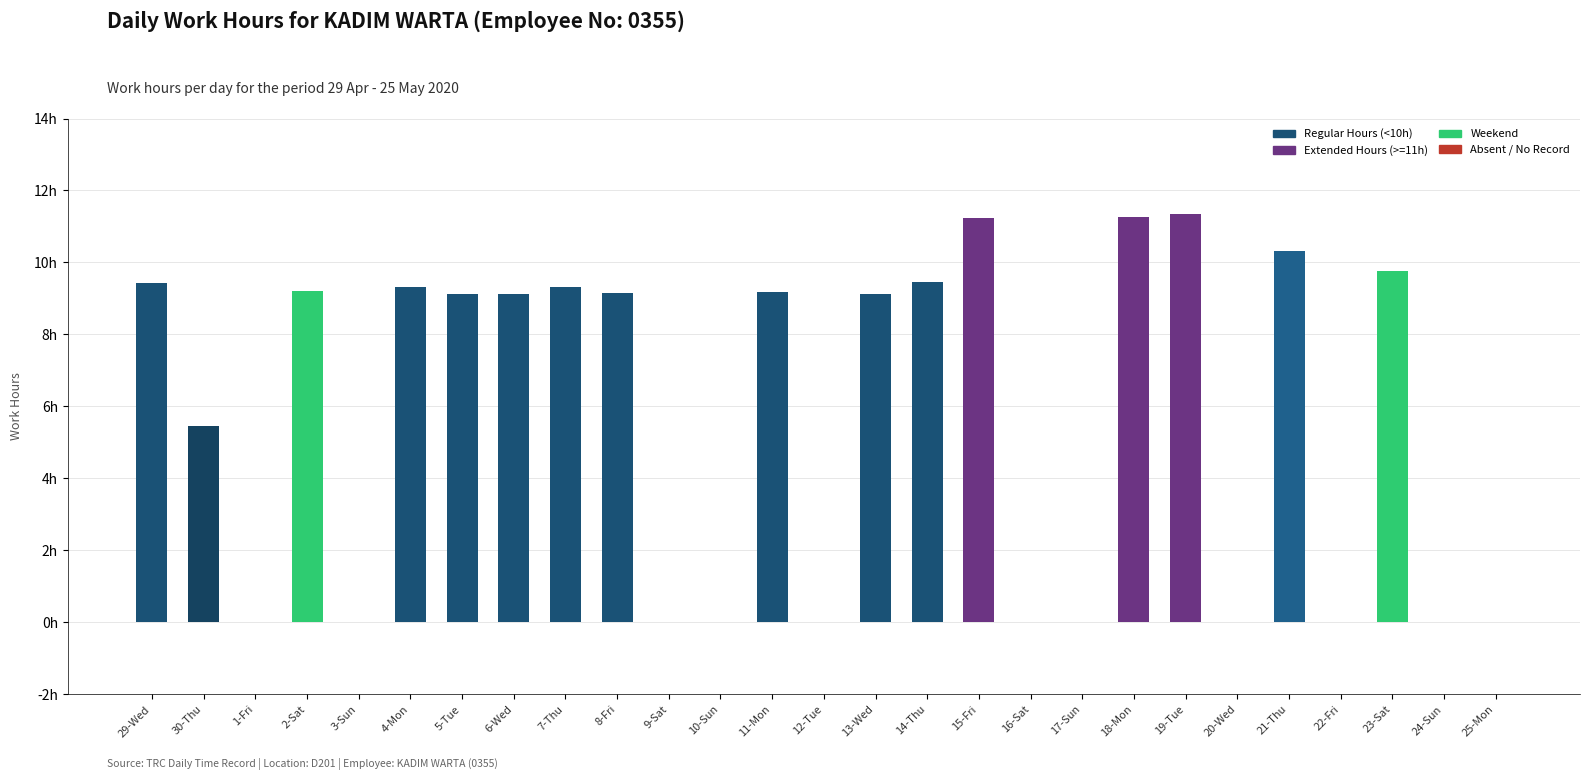

Are the bars horizontal?

No